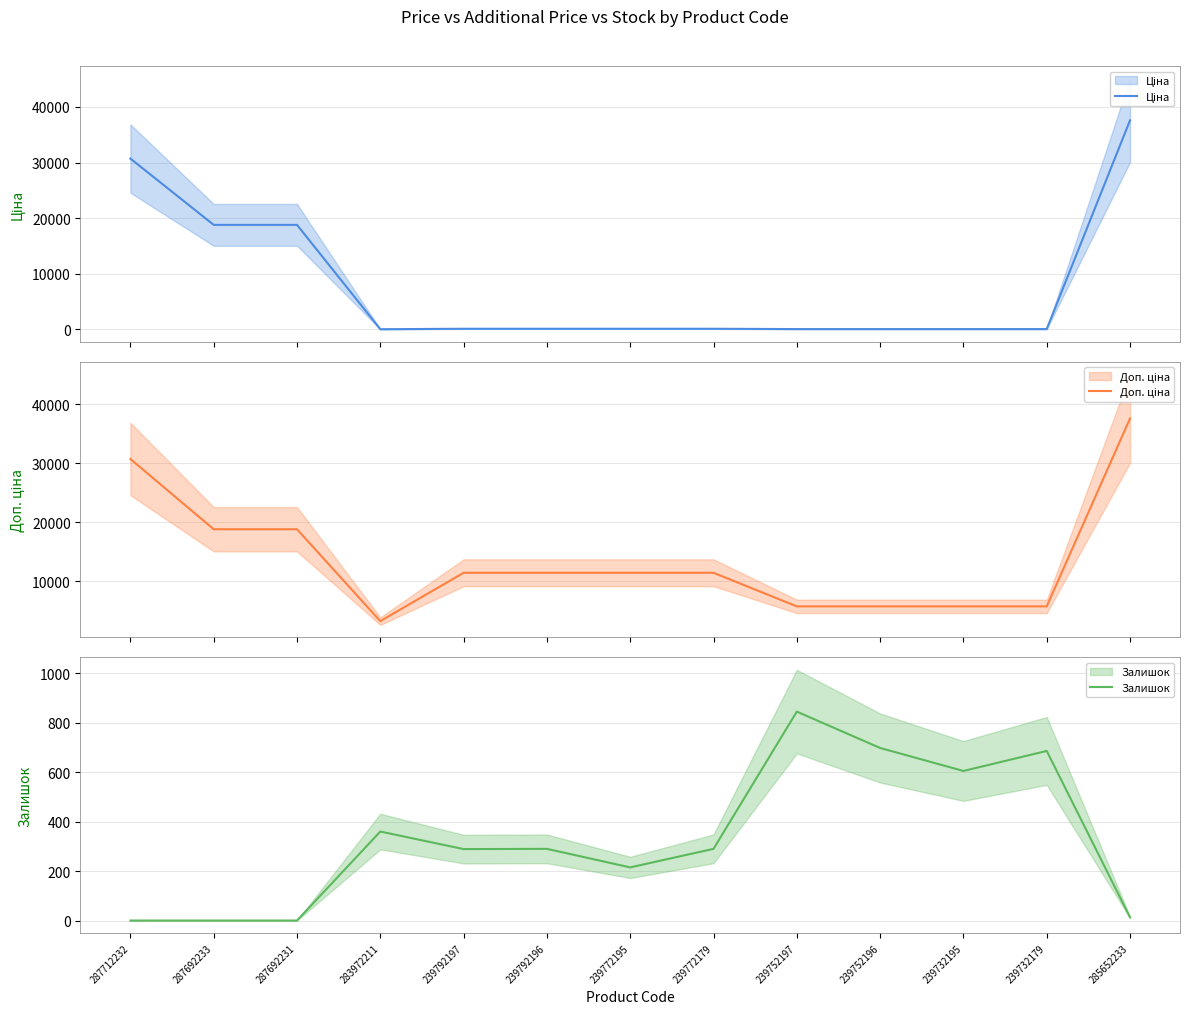

How many values in the Ціна series are below 114?

5